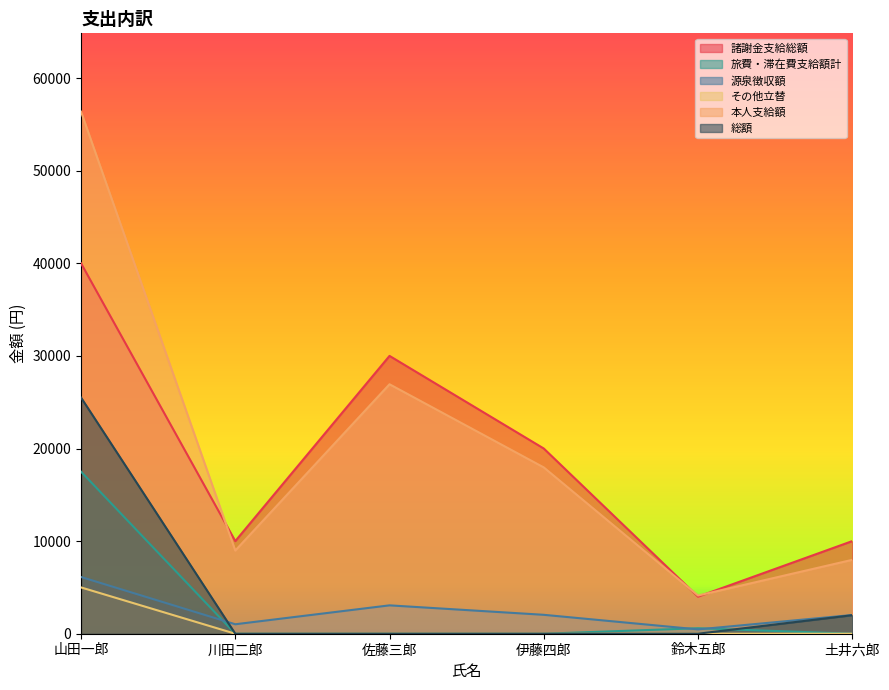

How many interior local peaks does the 諸謝金支給総額 series have?

1